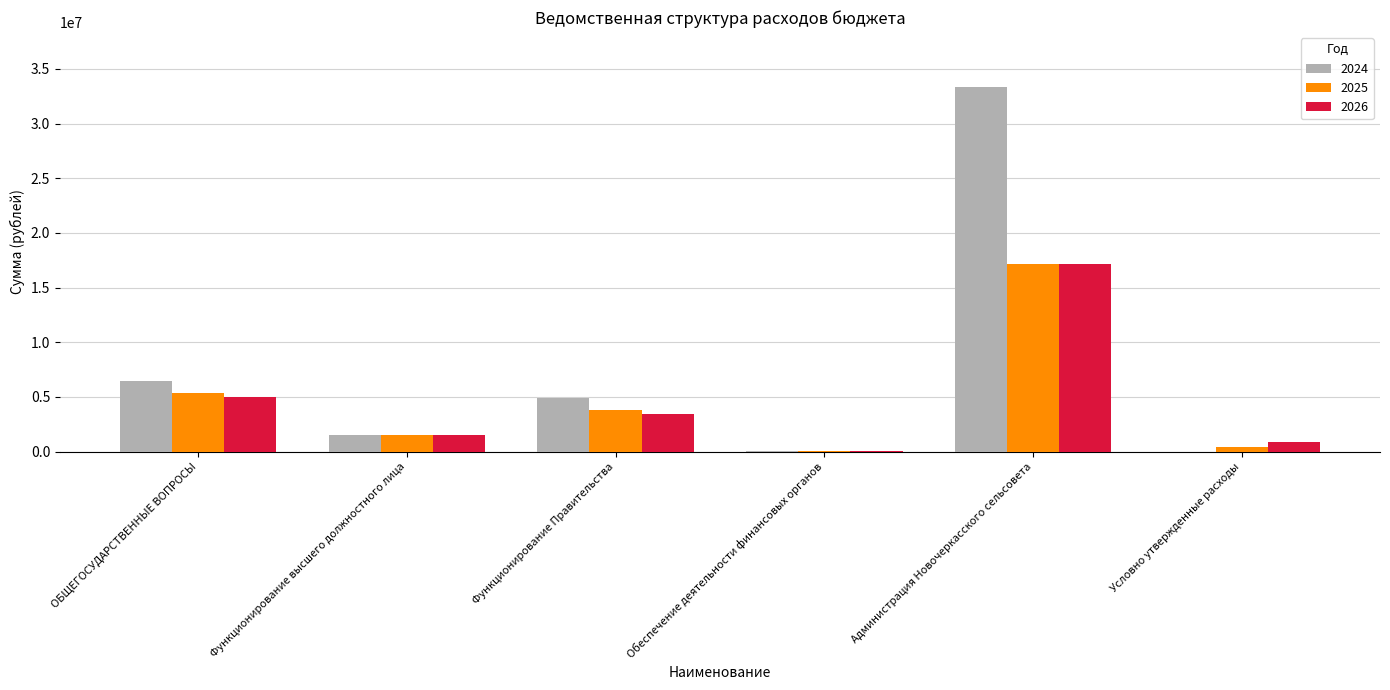

What is the greatest value displayed?

33358701.2